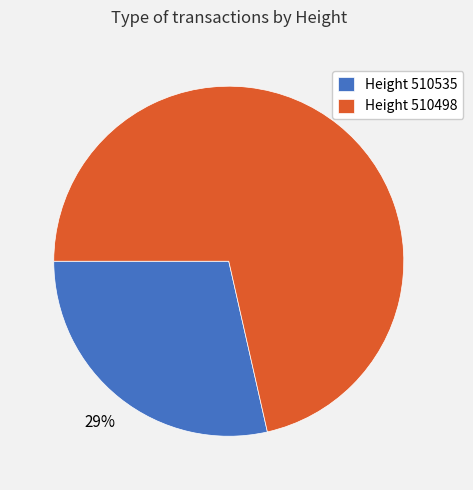

Count the number of slices in the pie.

2